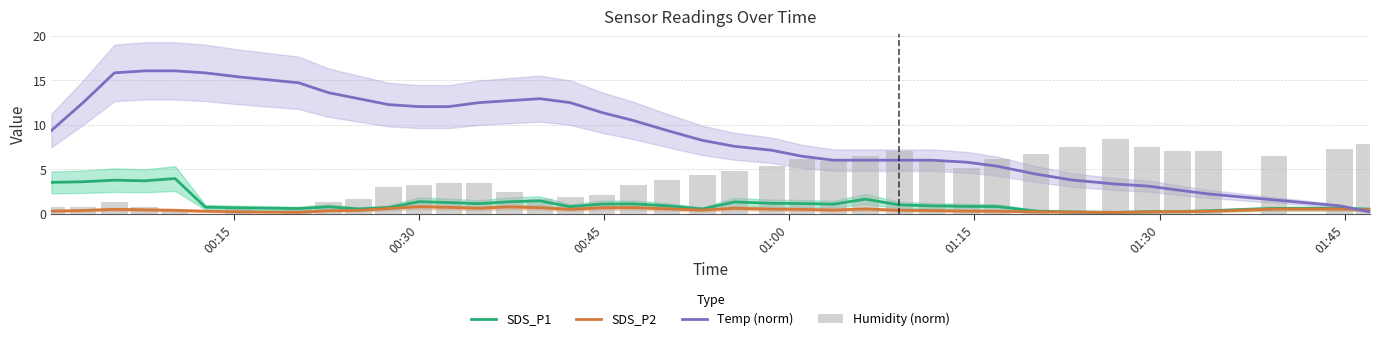

What is the maximum value for Temp (norm)?

16.1